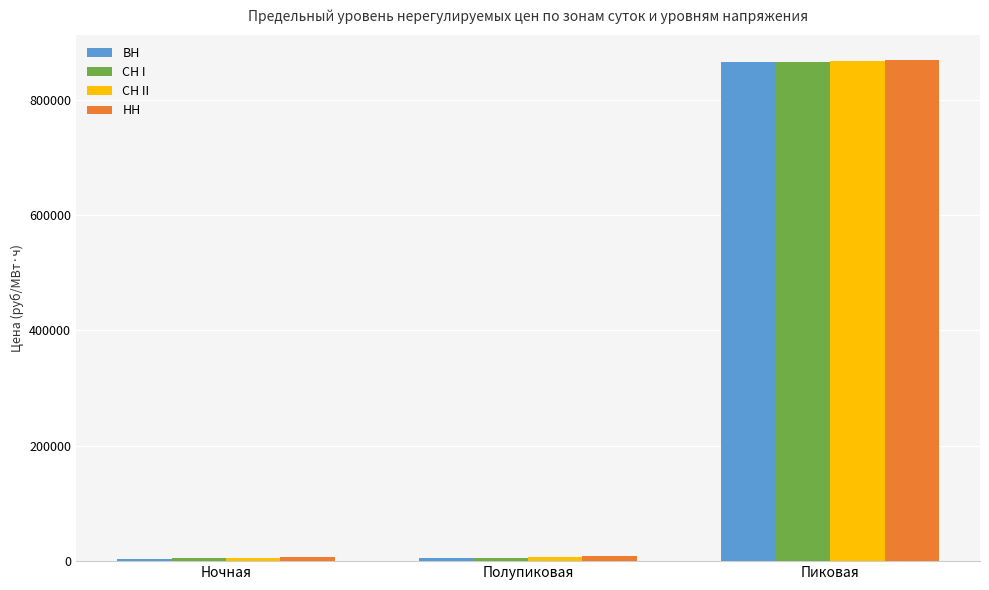

What is the approximate value of ВН at Полупиковая?

5027.1